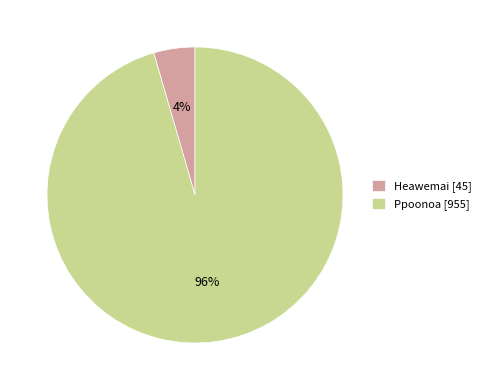

Does Heawemai account for over 50% of the chart?

No